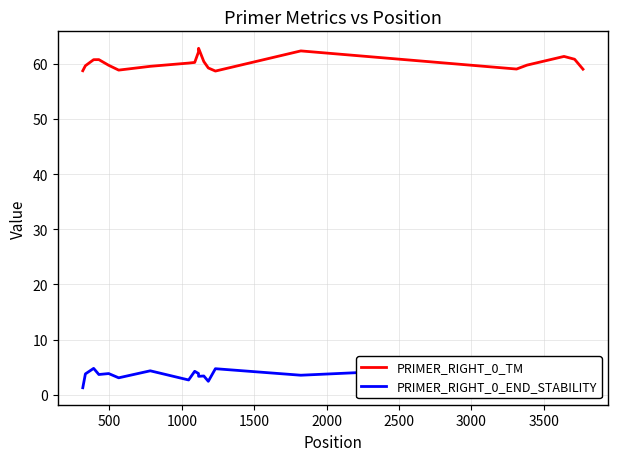

What is the maximum value for PRIMER_RIGHT_0_END_STABILITY?

5.3